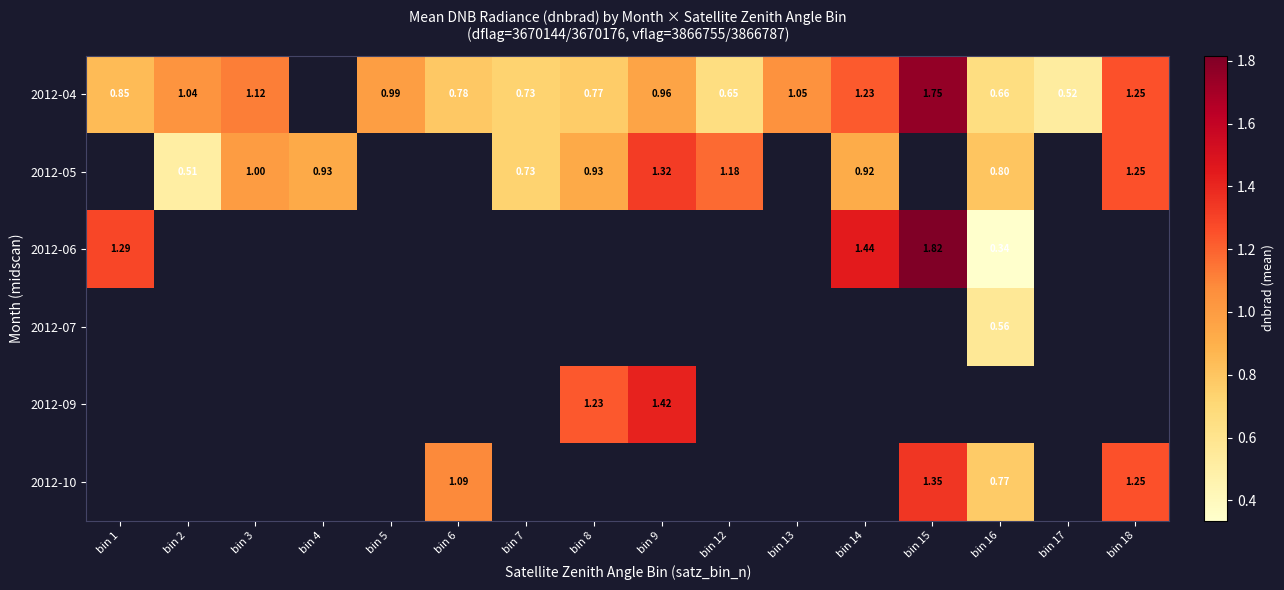

How many positive values does the 2012-07 series have?

1